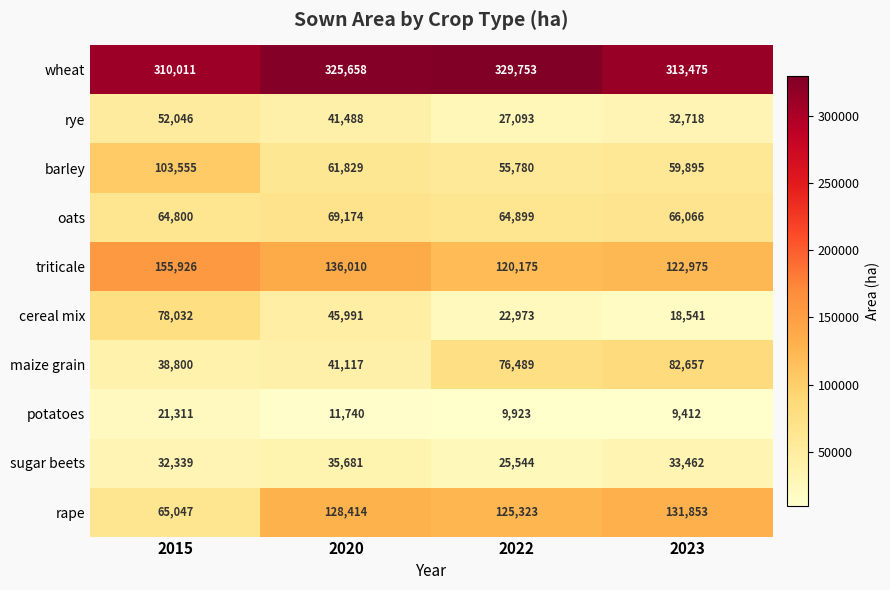

At 2023, list the series in order from largest to smallest.

wheat, rape, triticale, maize grain, oats, barley, sugar beets, rye, cereal mix, potatoes